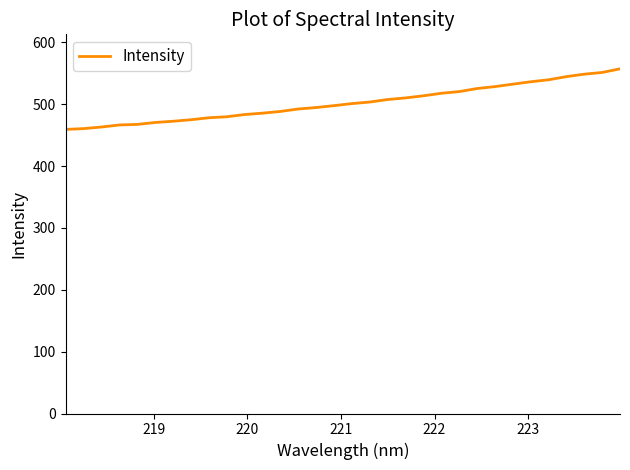

What is the difference between the maximum and minimum values?

98.0